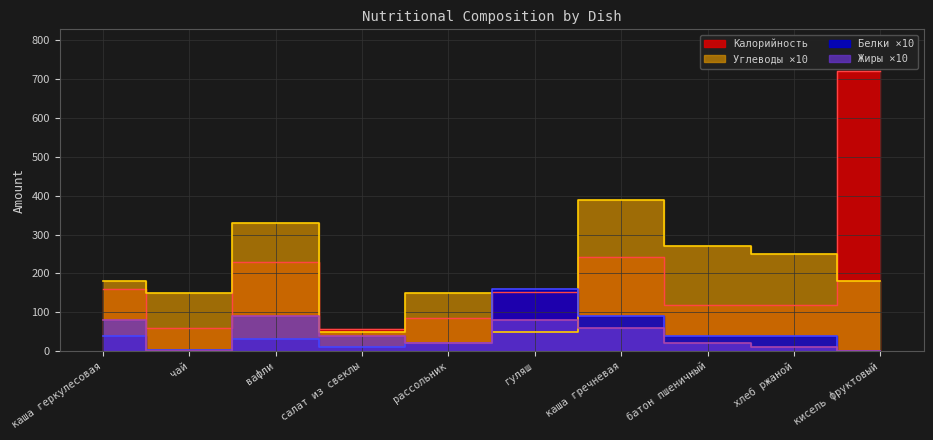

What is the difference between the maximum and minimum values in the Углеводы series?

340